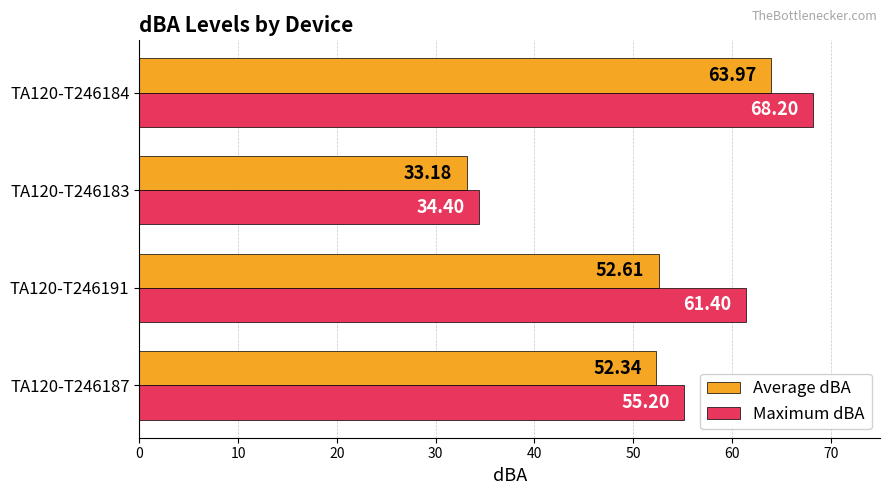

Which category has the lowest value in the Maximum dBA series?

TA120-T246183